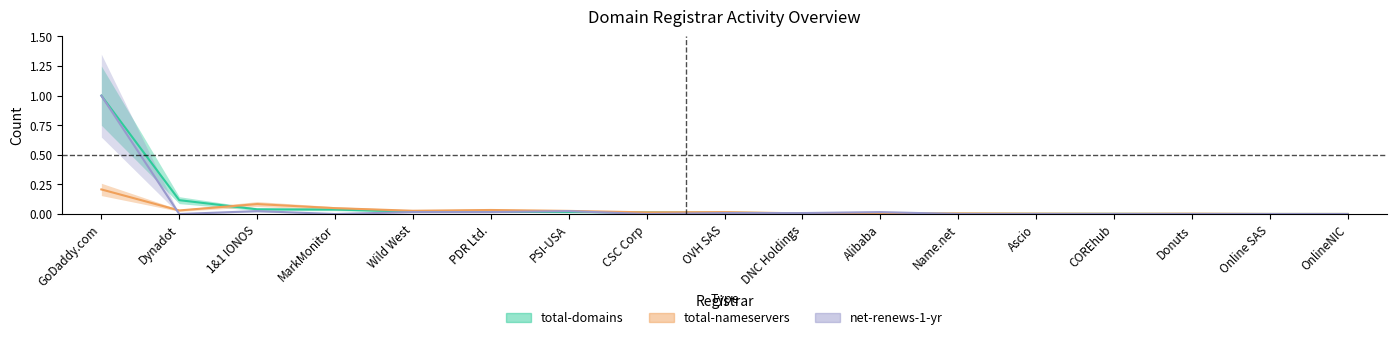

Reading left to right, transcribe all the data shown in this chart.

total-domains: 1.0	0.1	0.0	0.0	0.0	0.0	0.0	0.0	0.0	0.0	0.0	0.0	0.0	0.0	0.0	0.0	0.0
total-nameservers: 0.2	0.0	0.1	0.0	0.0	0.0	0.0	0.0	0.0	0.0	0.0	0.0	0.0	0.0	0.0	0.0	0.0
net-renews-1-yr: 1.0	0.0	0.0	0.0	0.0	0.0	0.0	0.0	0.0	0.0	0.0	0.0	0.0	0.0	0.0	0.0	0.0